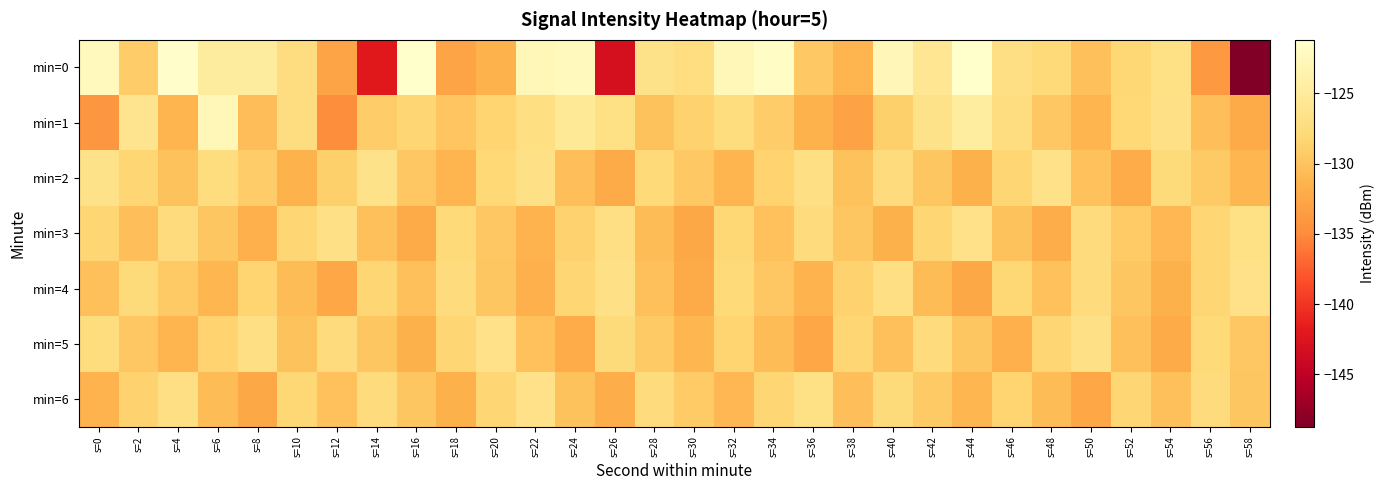

What is the maximum value shown in the chart?

-121.2